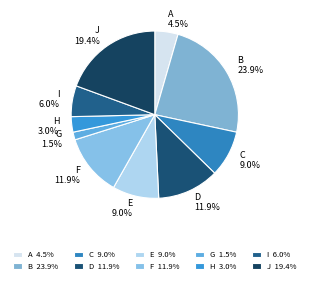

Is the sum of H and D greater than half?

No